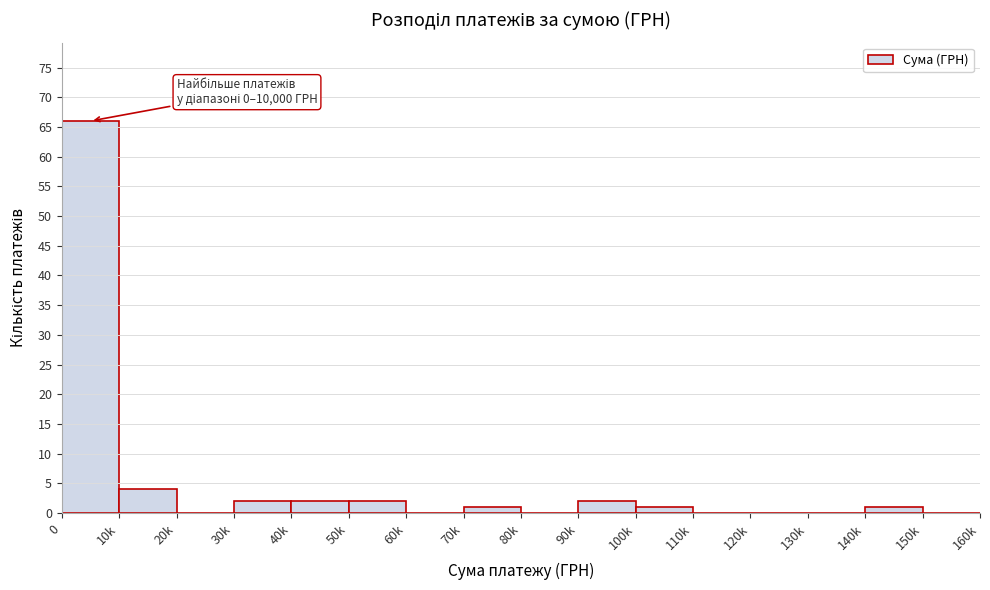

Reading left to right, transcribe all the data shown in this chart.

0=66	10k=4	20k=0	30k=2	40k=2	50k=2	60k=0	70k=1	80k=0	90k=2	100k=1	110k=0	120k=0	130k=0	140k=1	150k=0